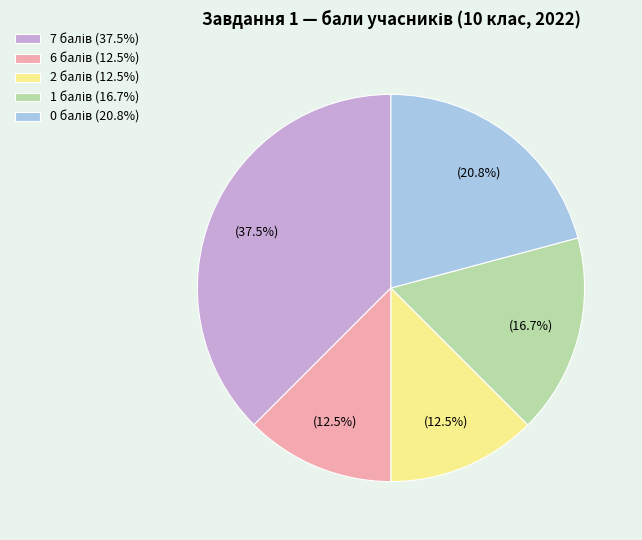

Is there a majority slice in this chart?

No